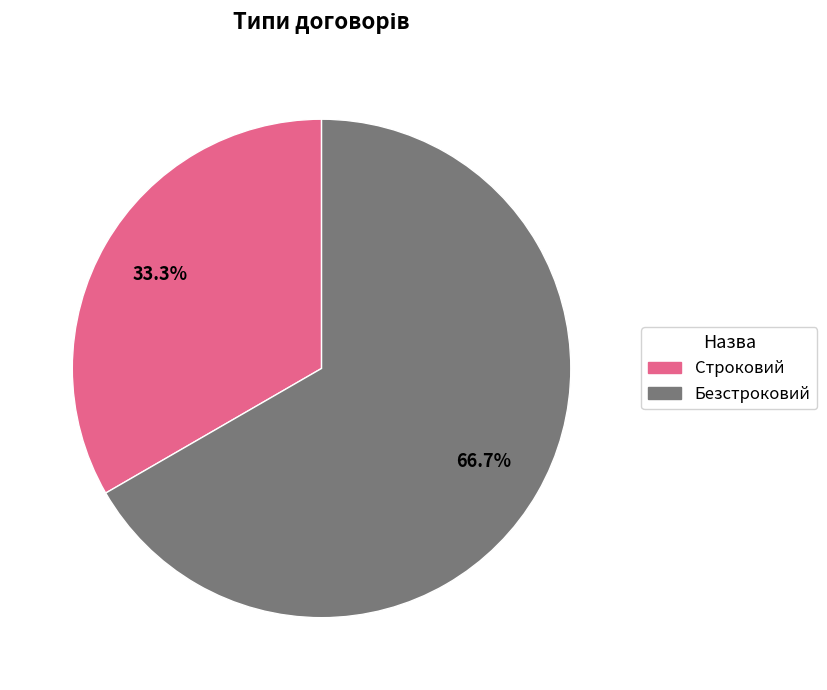

How many slices are in this pie chart?

2